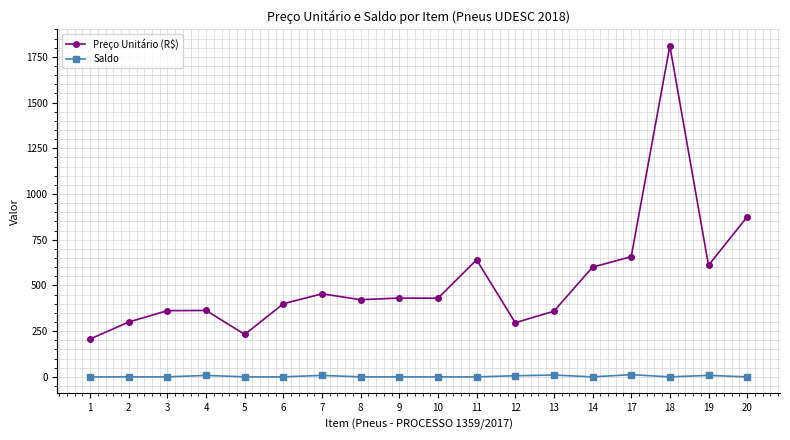

What is the sum of the Saldo values at 4 and 1?

8.0